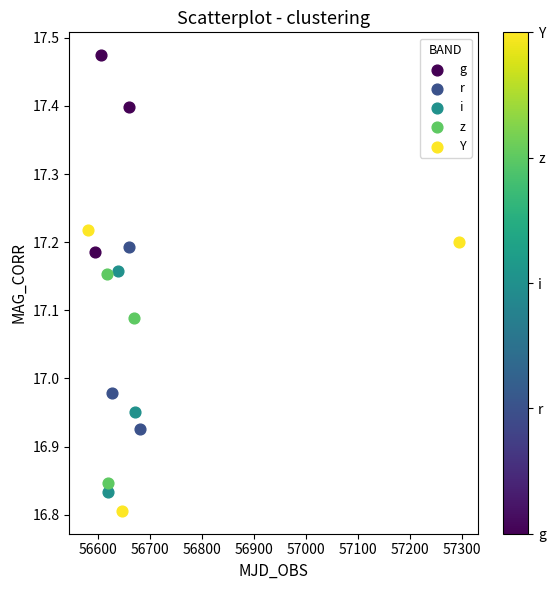

What are all the series names shown in the legend?

g, r, i, z, Y